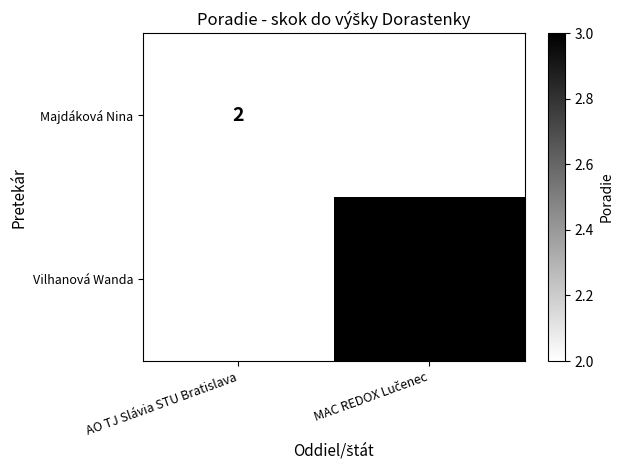

True or false: Majdáková Nina has a value of 3 at AO TJ Slávia STU Bratislava.

False